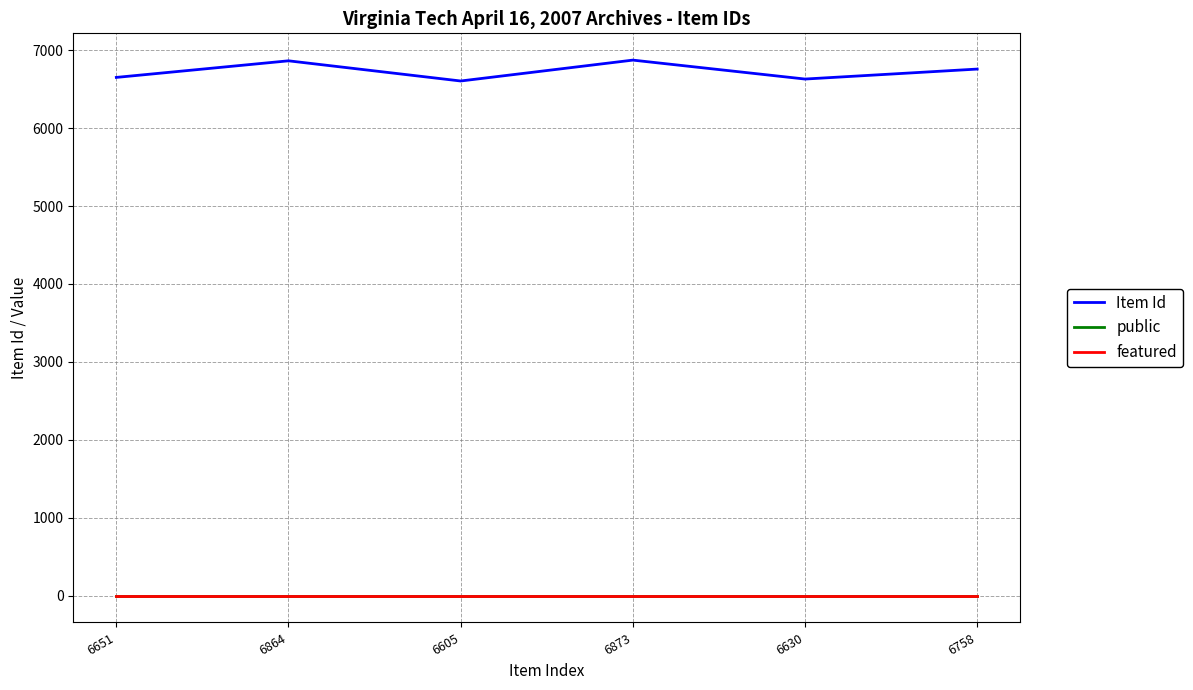

True or false: Item Id and featured intersect in this chart.

False